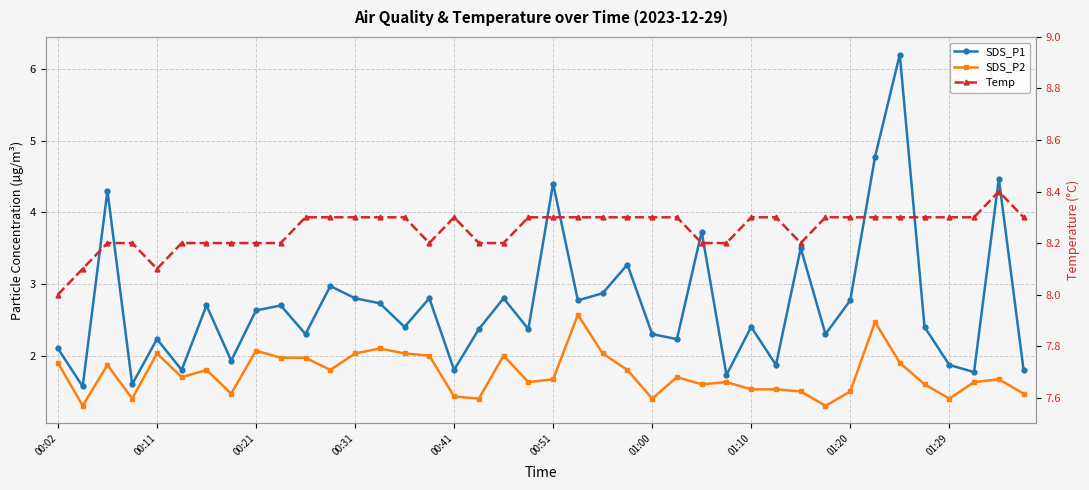

True or false: SDS_P1 and Temp cross at least once.

False